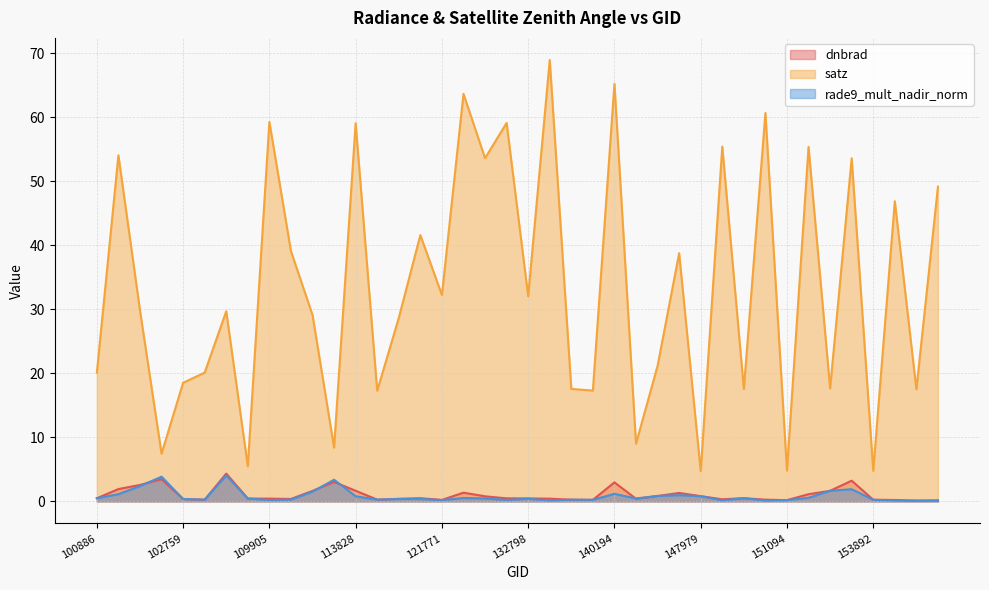

True or false: satz has a value of 9.0 at 143889.

True